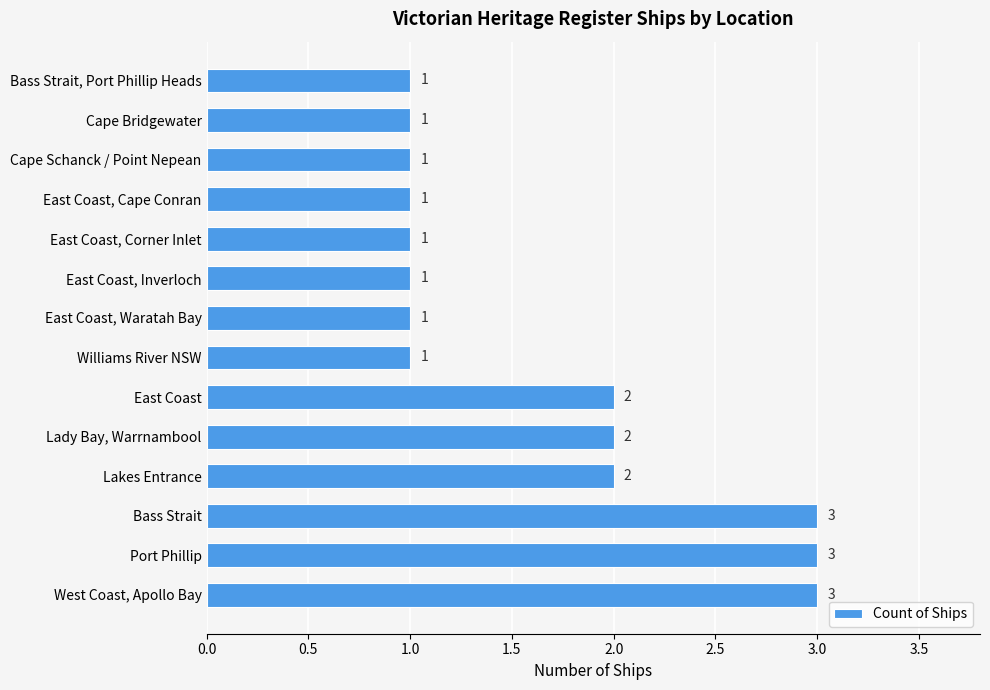

What is the sum of all values?

23